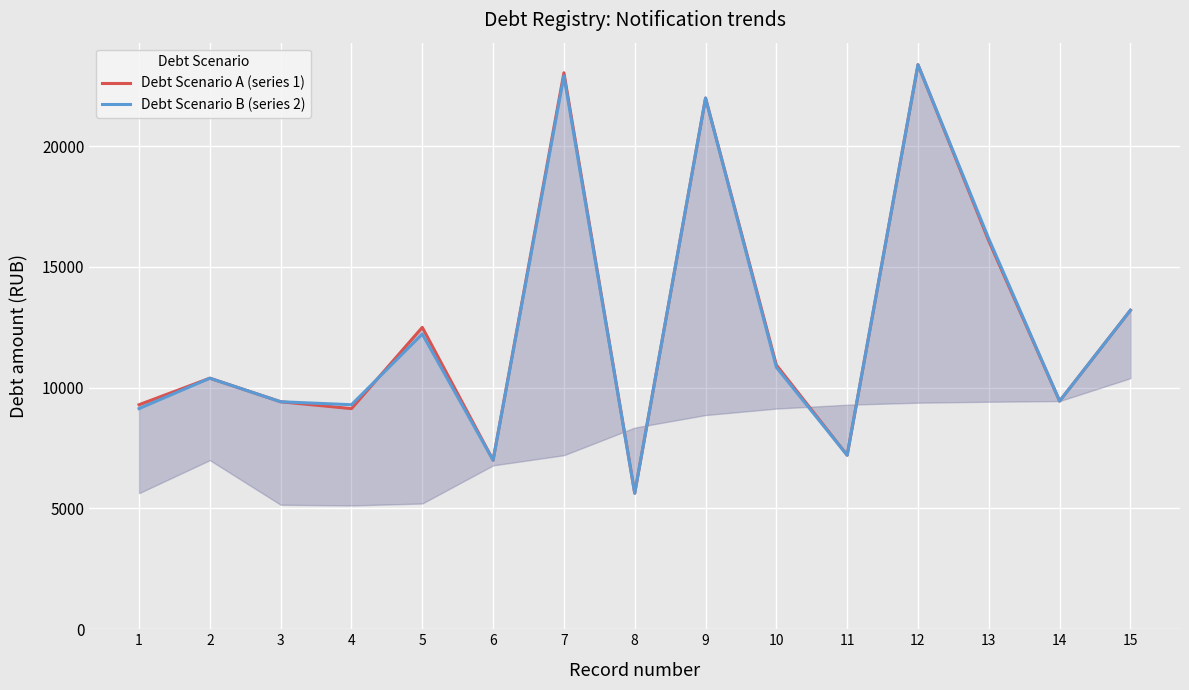

List the series in order of their peak value, lowest first.

Debt Scenario A (series 1), Debt Scenario B (series 2)